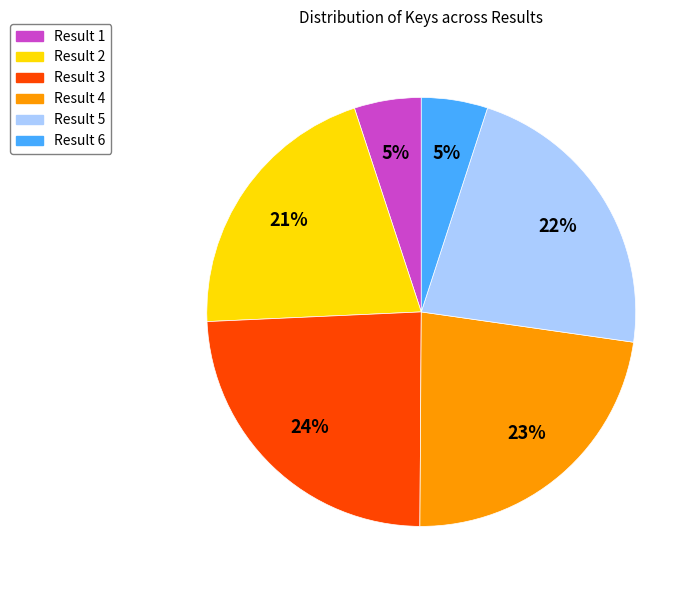

To the nearest percent, what portion does Result 4 represent?

23%